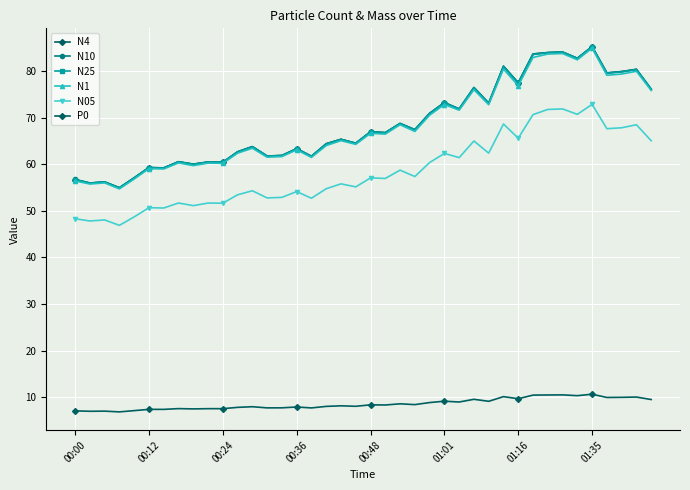

Count the number of categories in the chart.

40